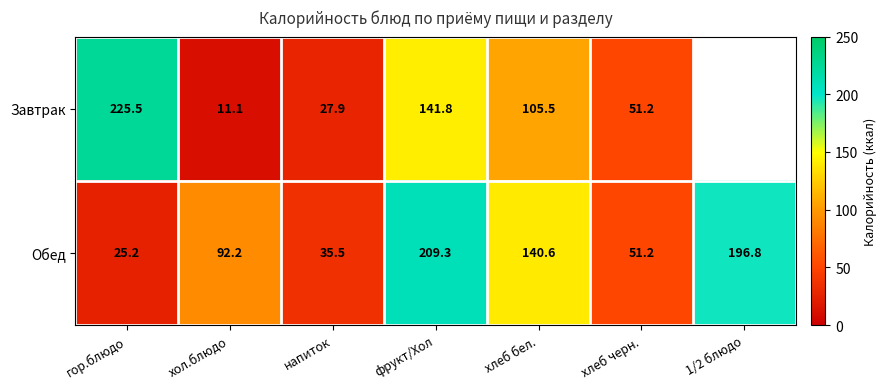

Between гор.блюдо and хлеб бел., which series saw the biggest shift?

Завтрак